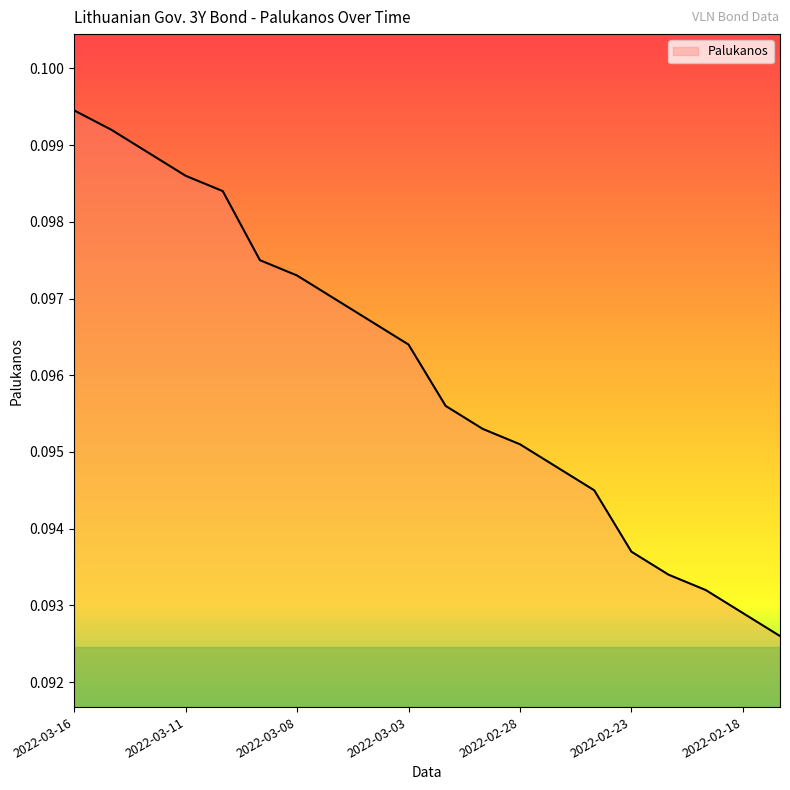

True or false: there are more than 2 points higher than both neighbors.

False